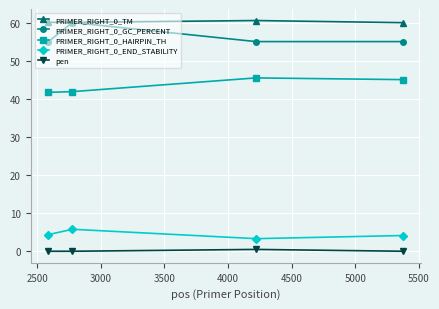

Count the PRIMER_RIGHT_0_GC_PERCENT values in the range 55 to 60.

4